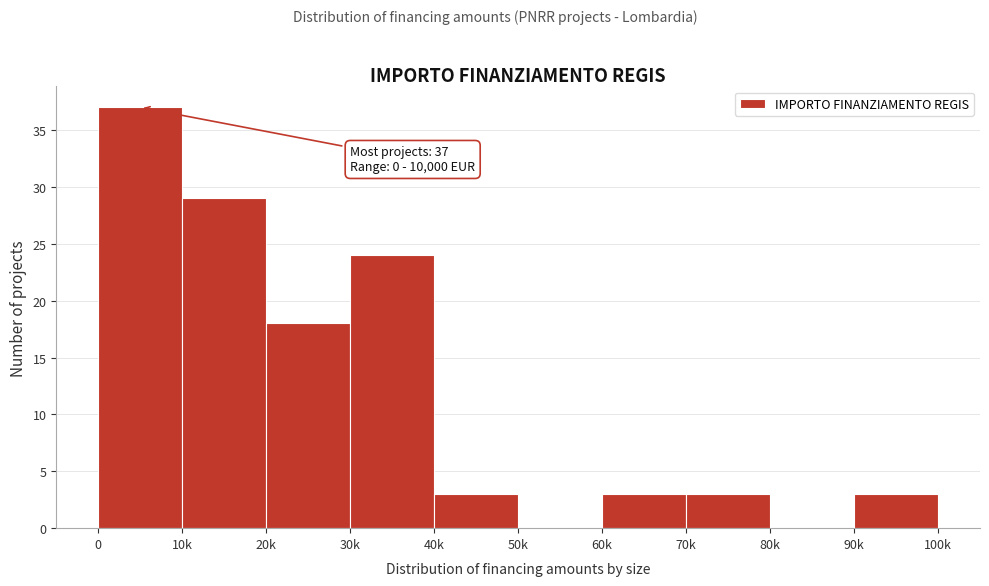

Reading left to right, what are all the values shown in this chart?

0=37	10k=29	20k=18	30k=24	40k=3	50k=0	60k=3	70k=3	80k=0	90k=3